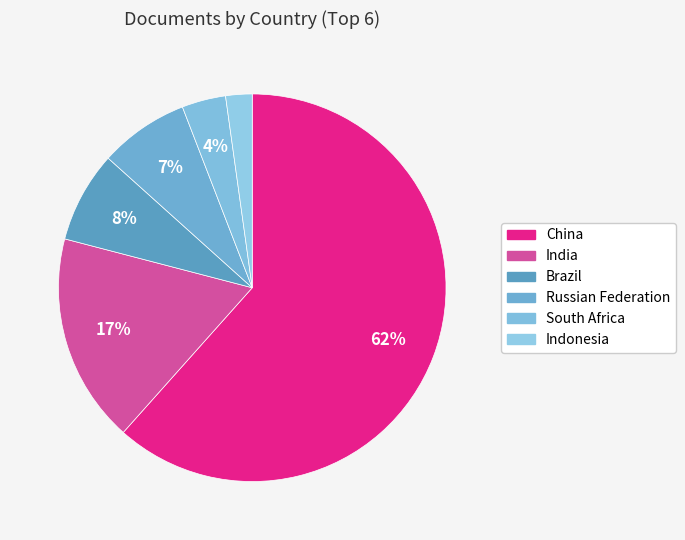

What is the change in value from Brazil to Indonesia?

-9424